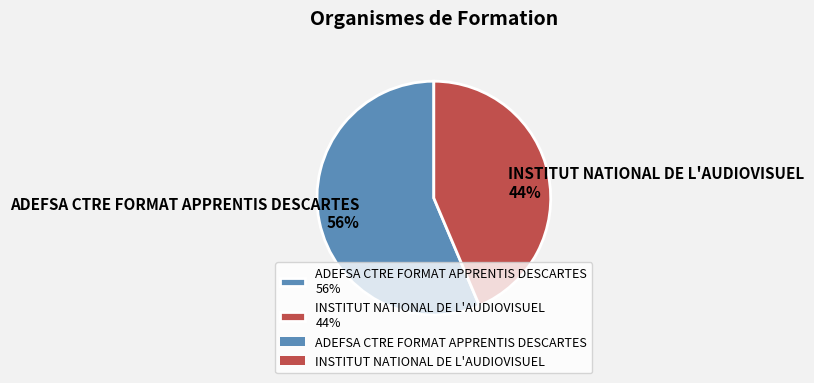

What percentage is the ADEFSA CTRE FORMAT APPRENTIS DESCARTES slice, to the nearest percent?

56%